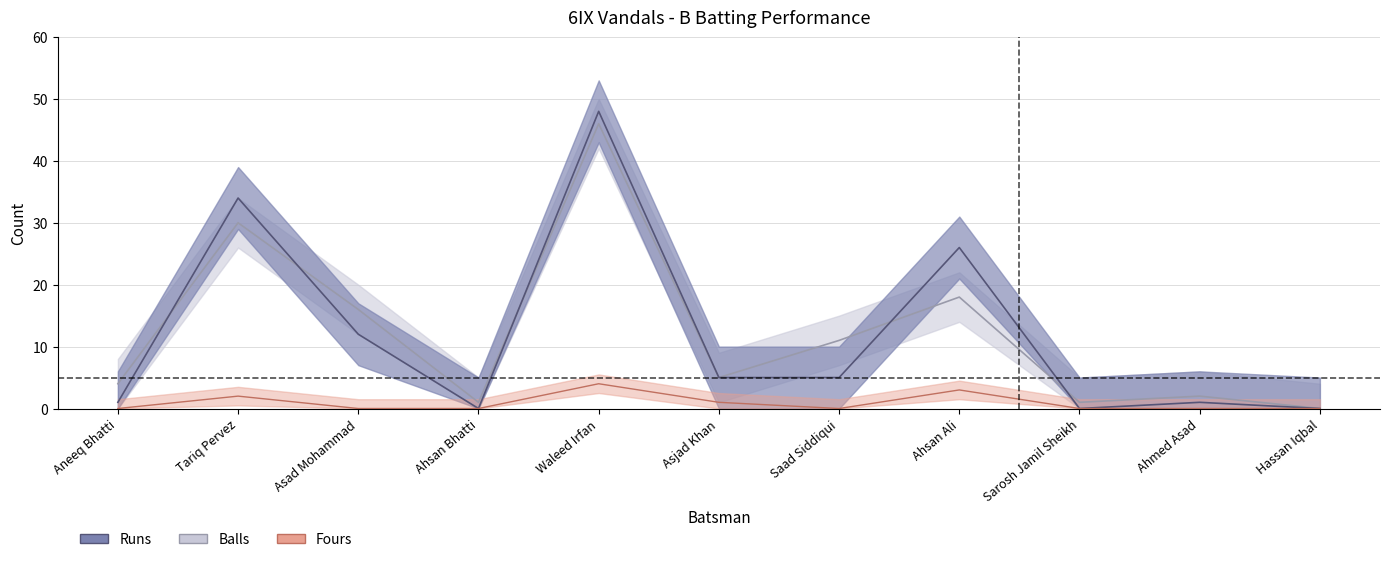

In Fours, how many points are higher than both neighbors (excluding endpoints)?

3